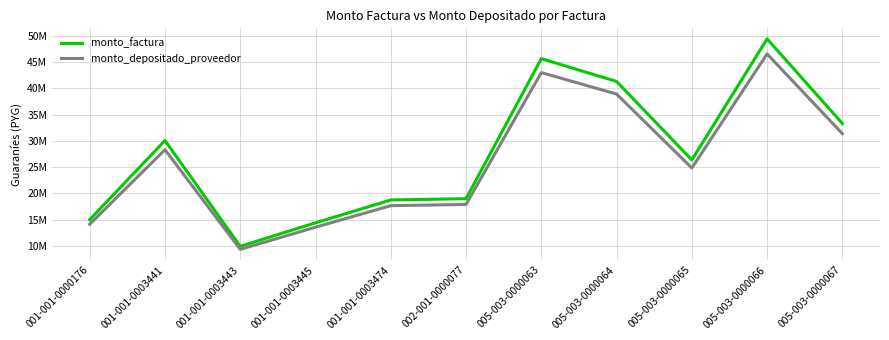

At which category does the chart reach its minimum across all series?

001-001-0003443